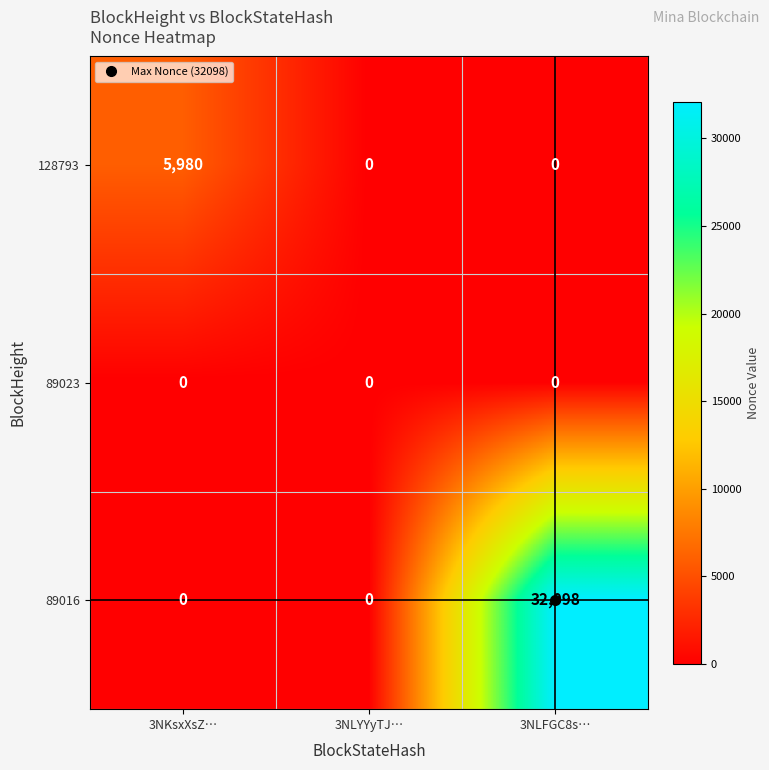

Is it true that 89016 equals -10625 at 3NLYYyTJ…?

False